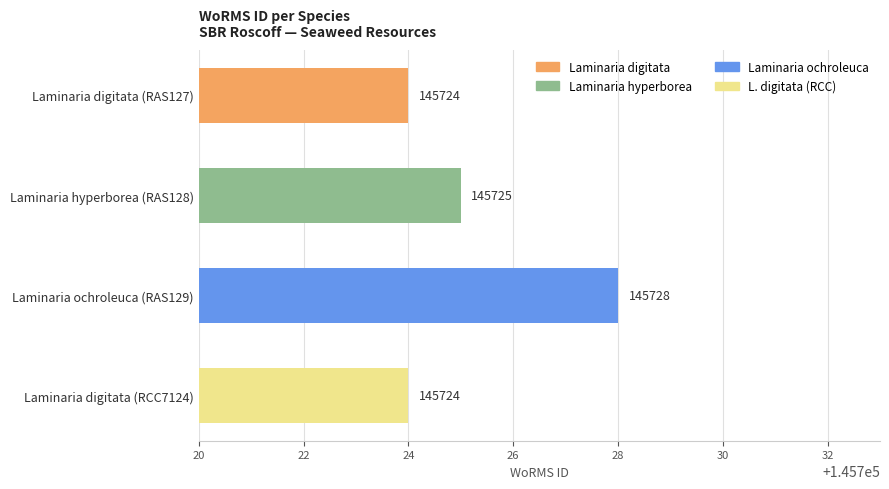

Is it true that the value at Laminaria digitata (RAS127) is 92120?

False